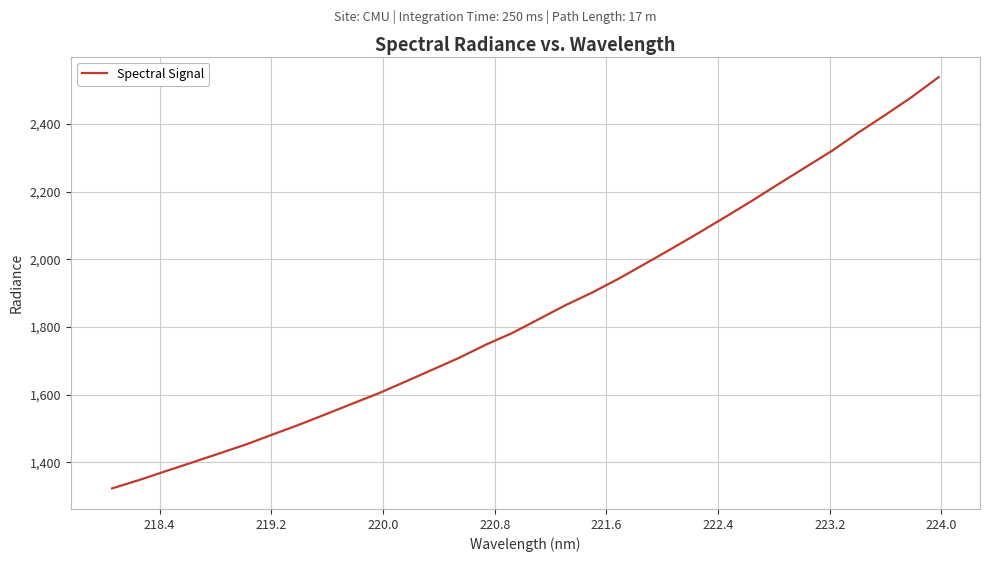

What is the maximum value shown in the chart?

2538.5